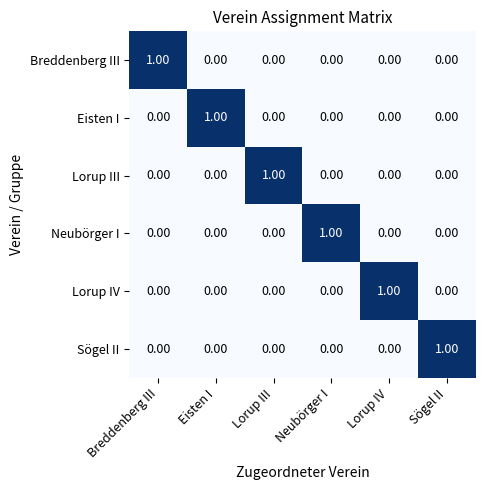

At how many categories does at least one series exceed 0?

6